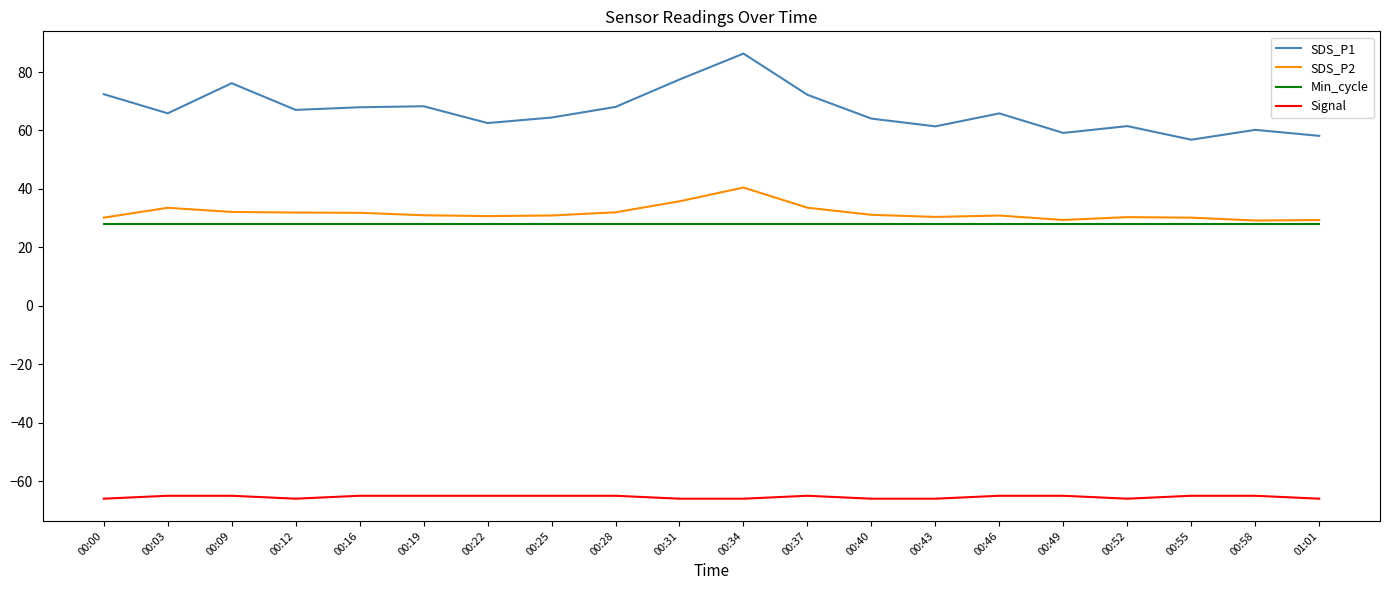

True or false: SDS_P2 has a value of 14.0 at 00:22.

False